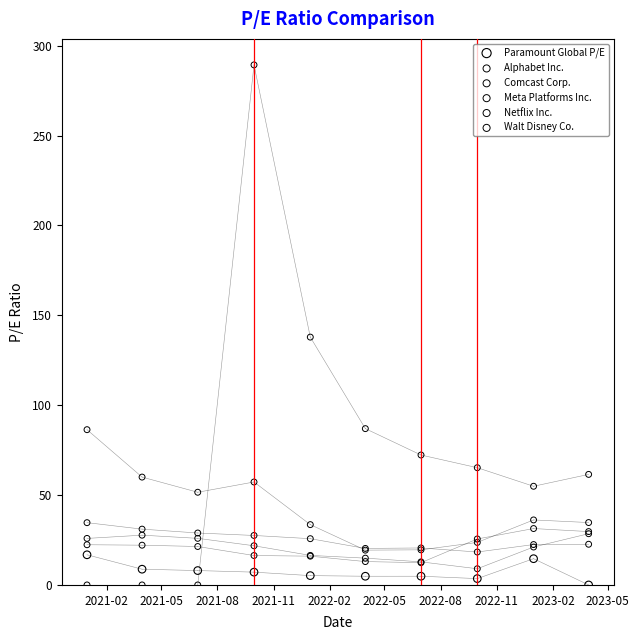

Across all series, what Y value is closest to 144?

137.9